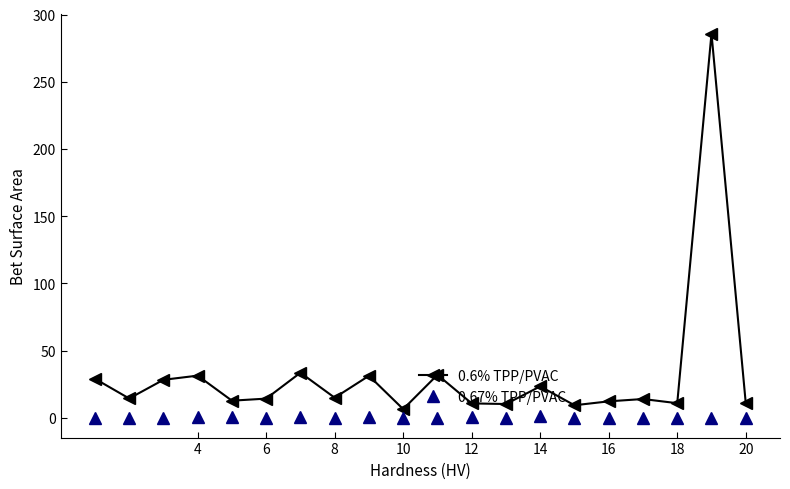

Does the chart have visible grid lines?

No